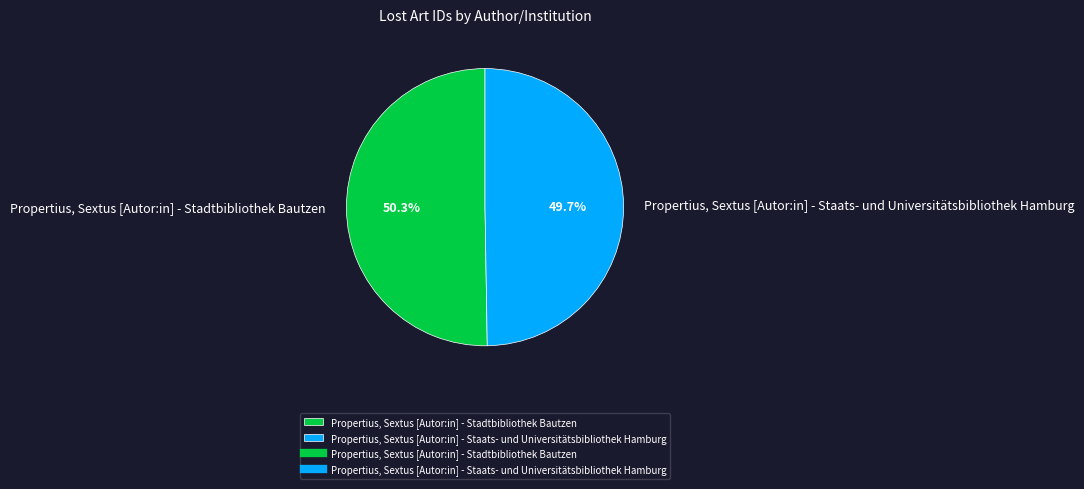

Is there a majority slice in this chart?

Yes